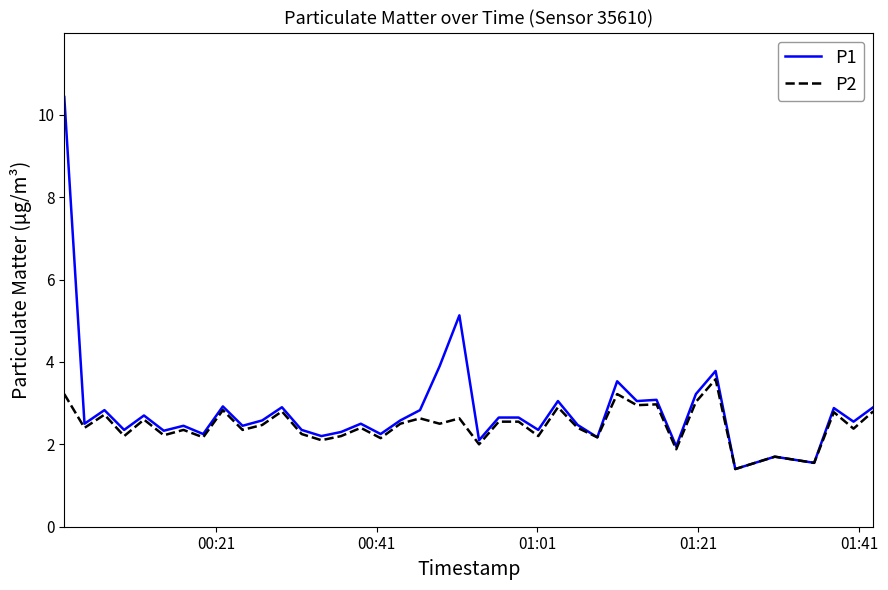

What is the average value of the P1 series?

2.8